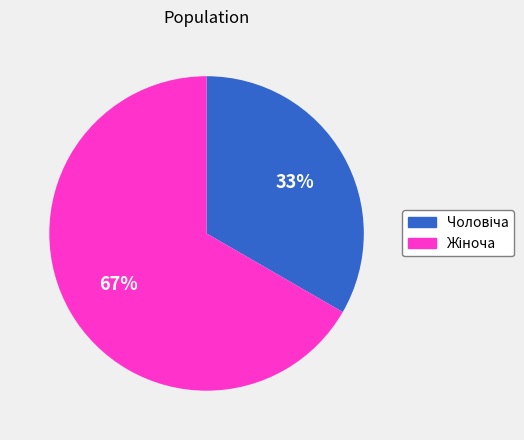

To the nearest percent, what is the average slice percentage?

50%